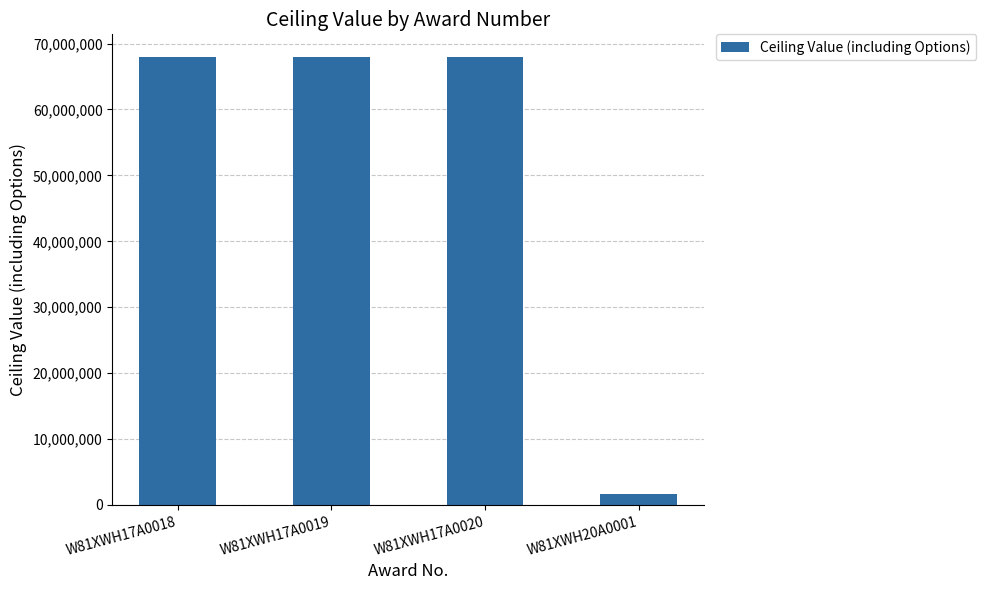

Reading left to right, what are all the values shown in this chart?

68000000.0	68000000.0	68000000.0	1672773.0